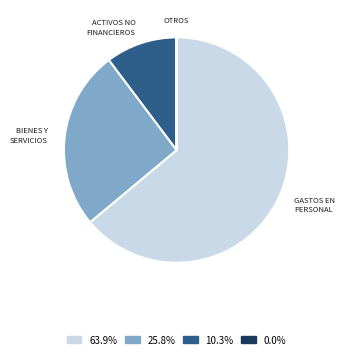

Does any single category account for the majority?

Yes